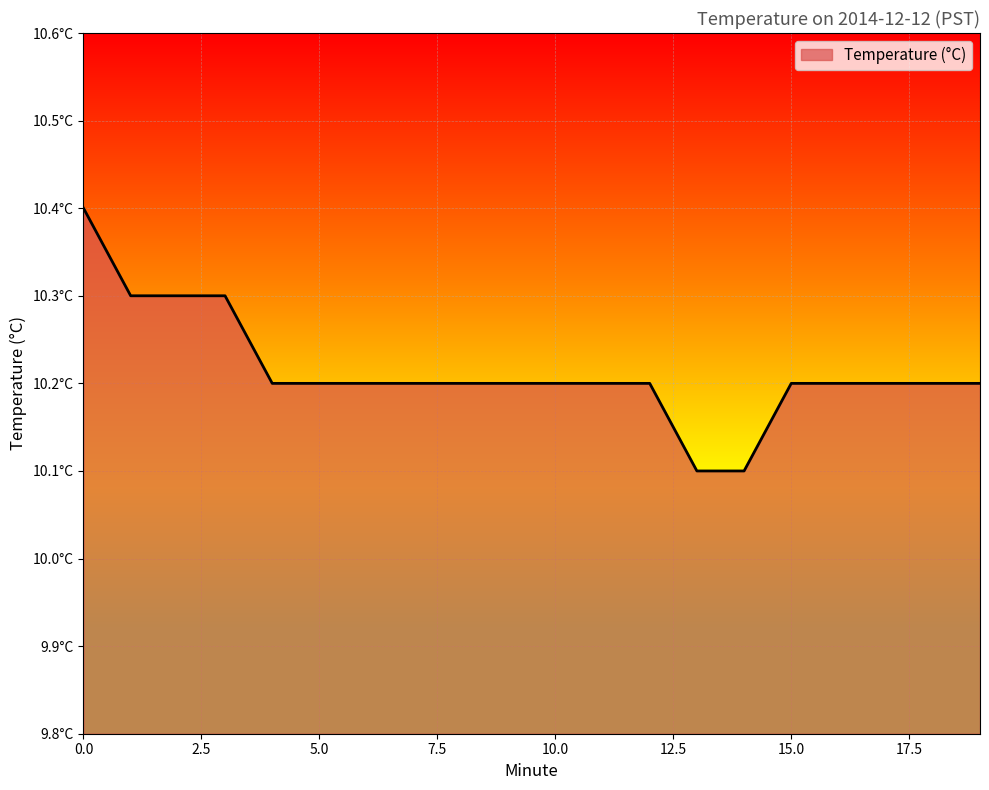

What is the maximum value shown in the chart?

10.4